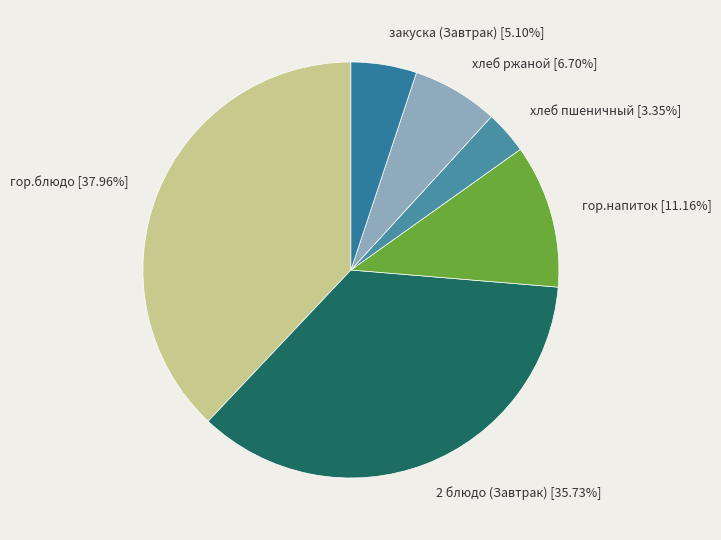

Between хлеб ржаной and гор.блюдо, which is larger?

гор.блюдо